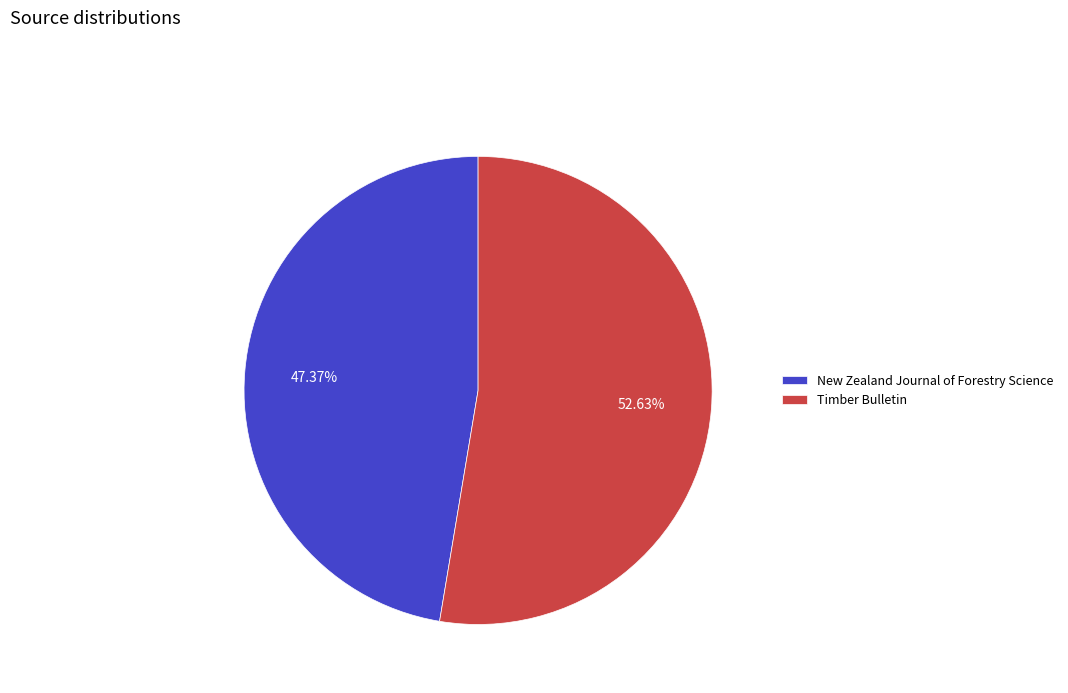

Is it true that Timber Bulletin is 67% of the pie?

False